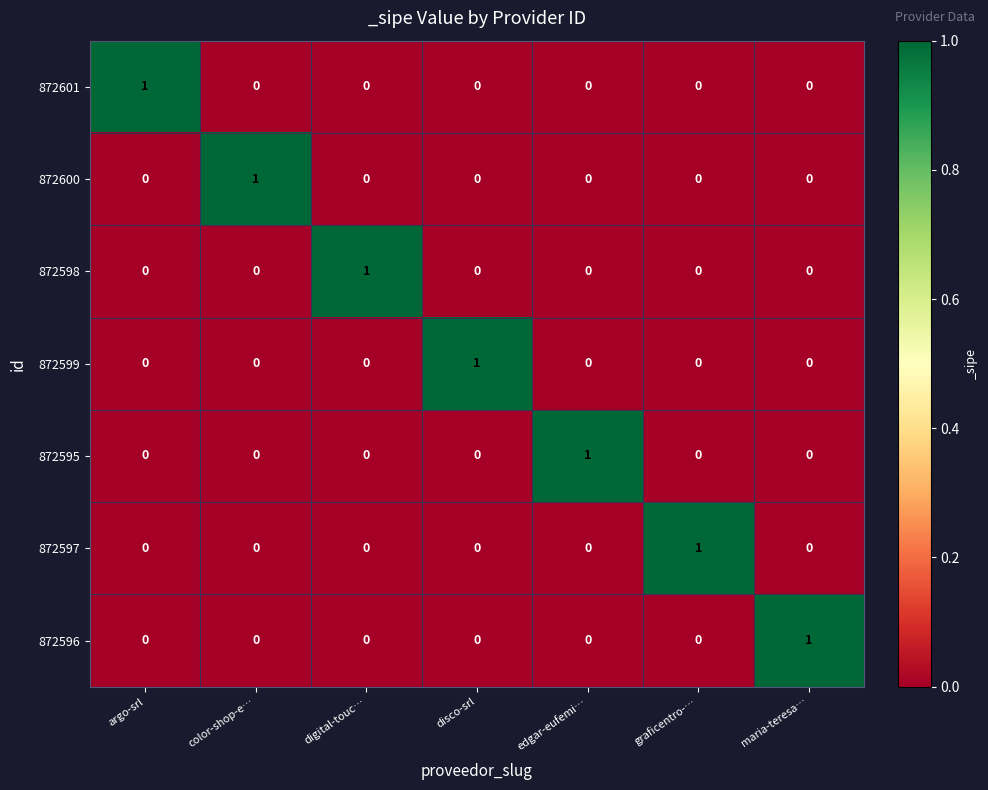

Count the 872599 values in the range 0 to 1.

7